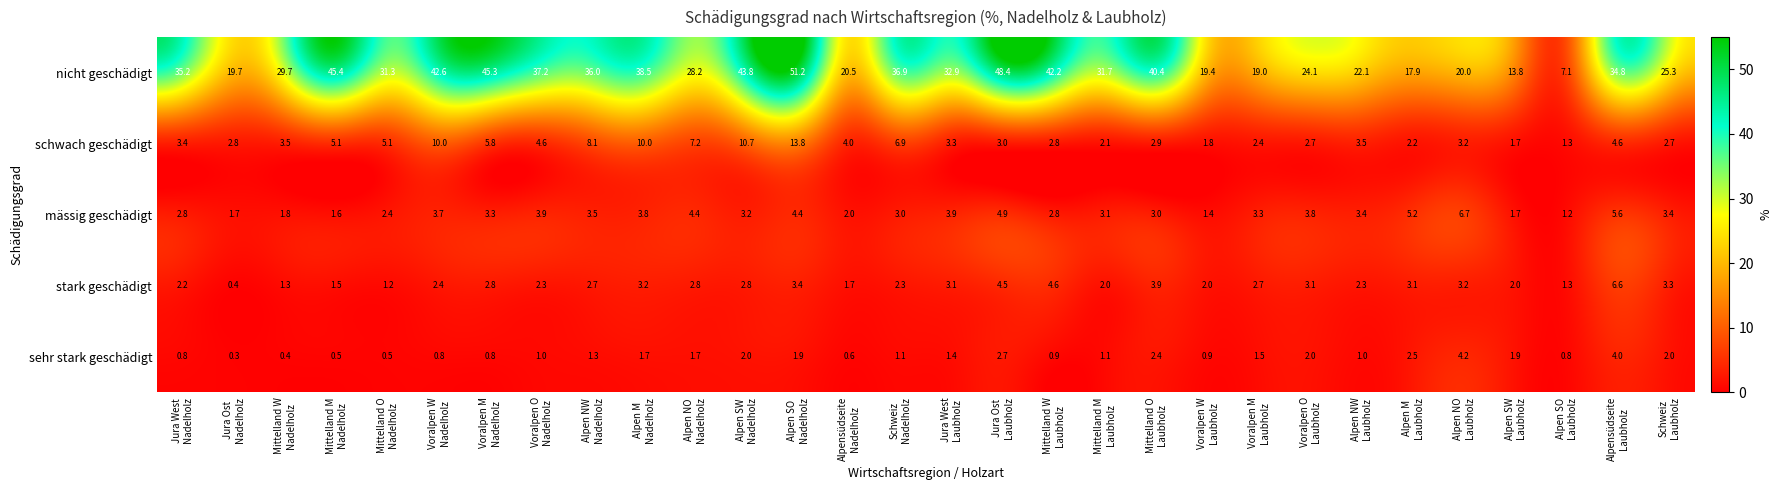

At how many categories does at least one series exceed 43?

5